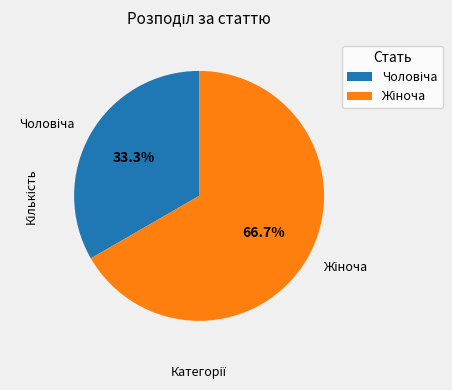

Does any single category account for the majority?

Yes